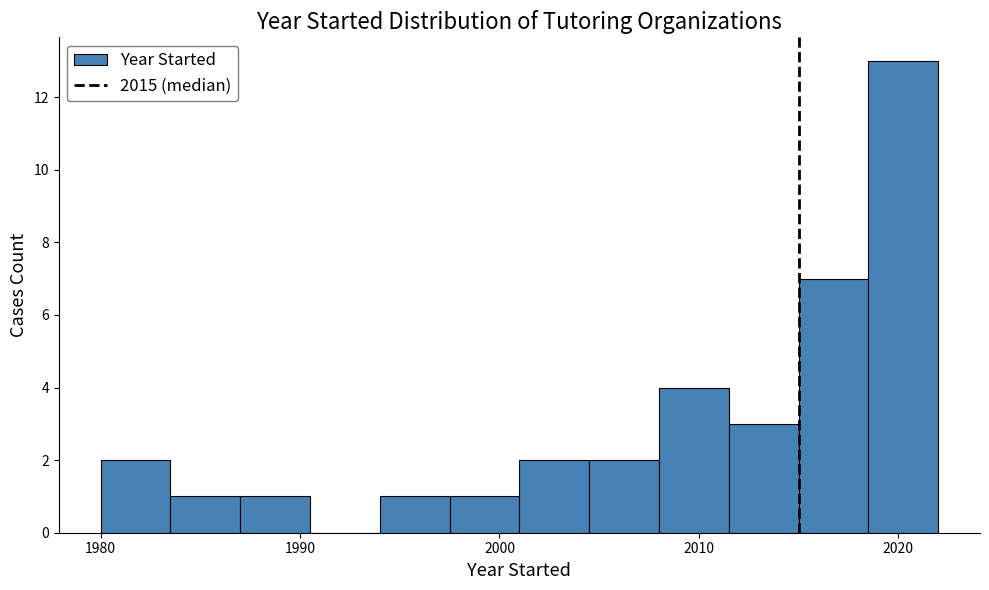

Read against the x-axis, roughly where is the centre of the tallest bar?

2020